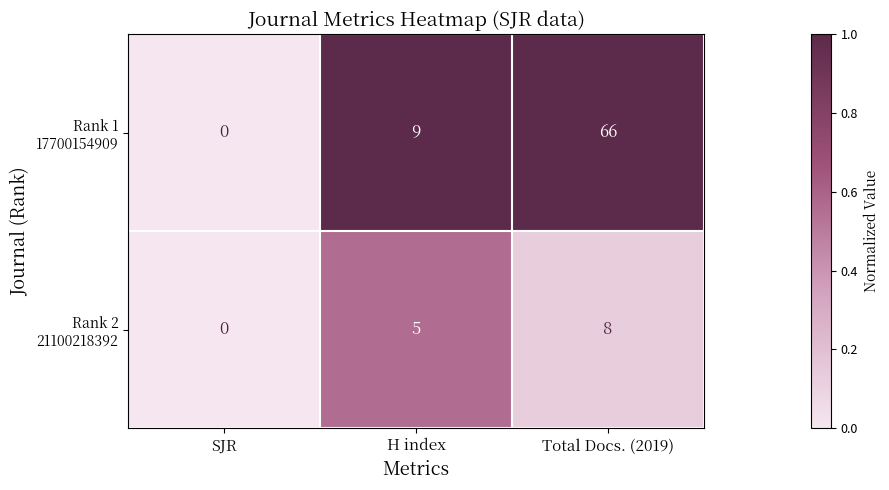

Which category has the highest value across all series?

Total Docs. (2019)